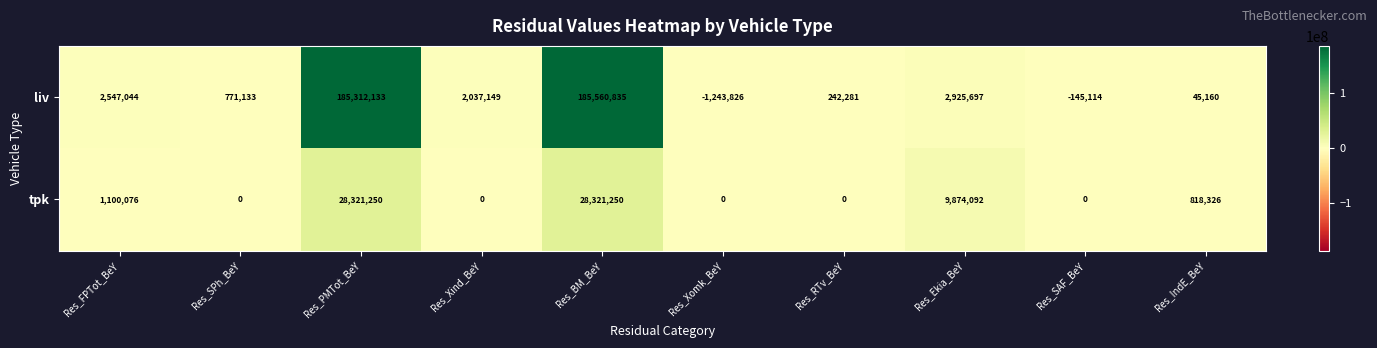

Which series changed the most between Res_PMTot_BeY and Res_Xind_BeY?

liv